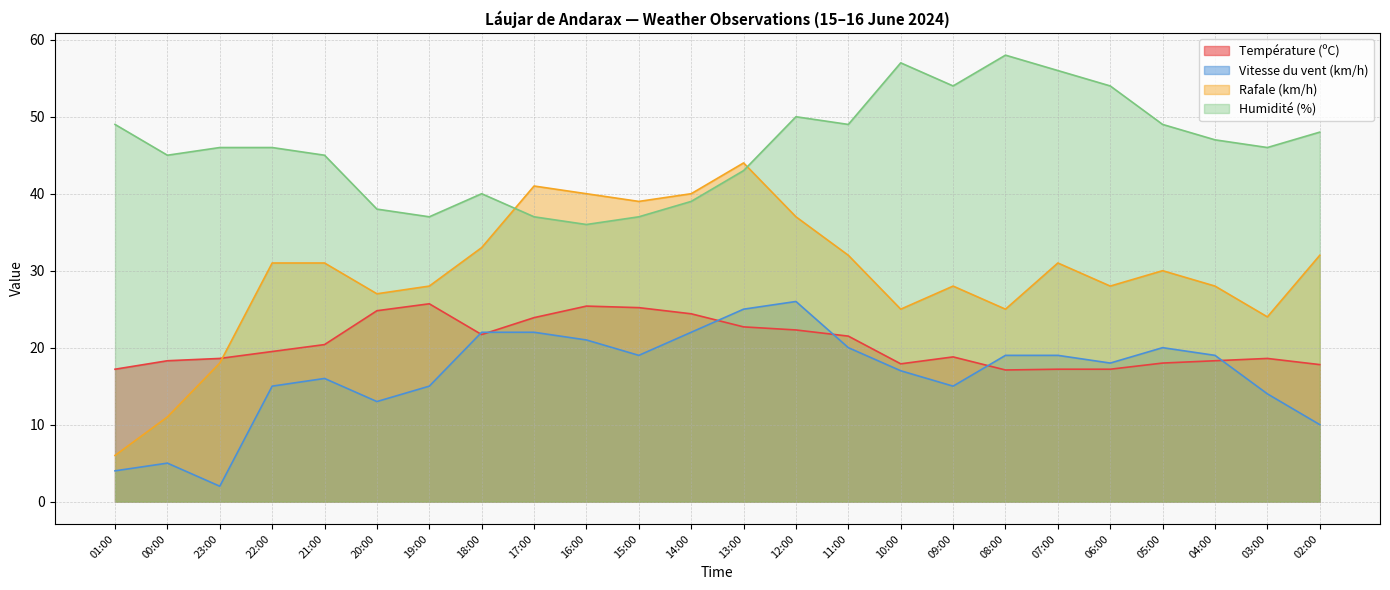

True or false: Rafale (km/h) and Vitesse du vent (km/h) intersect in this chart.

False